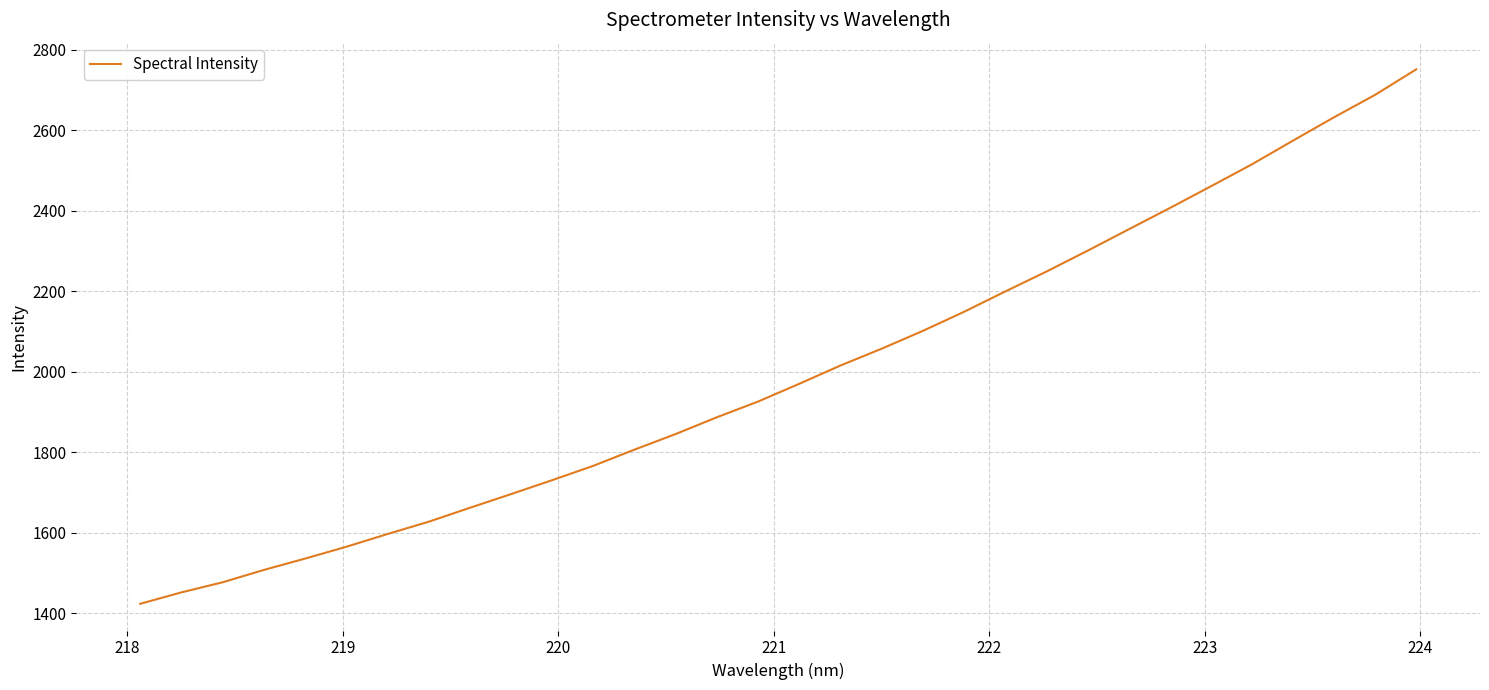

Reading left to right, what are all the values shown in this chart?

1423.9	1452.2	1477.3	1507.9	1536.1	1565.4	1597.1	1627.6	1662.2	1696.2	1730.8	1766.5	1806.7	1845.4	1887.0	1926.0	1970.0	2015.4	2057.1	2101.3	2148.6	2199.0	2248.3	2300.1	2353.2	2406.0	2460.1	2514.8	2573.6	2631.7	2687.5	2750.7